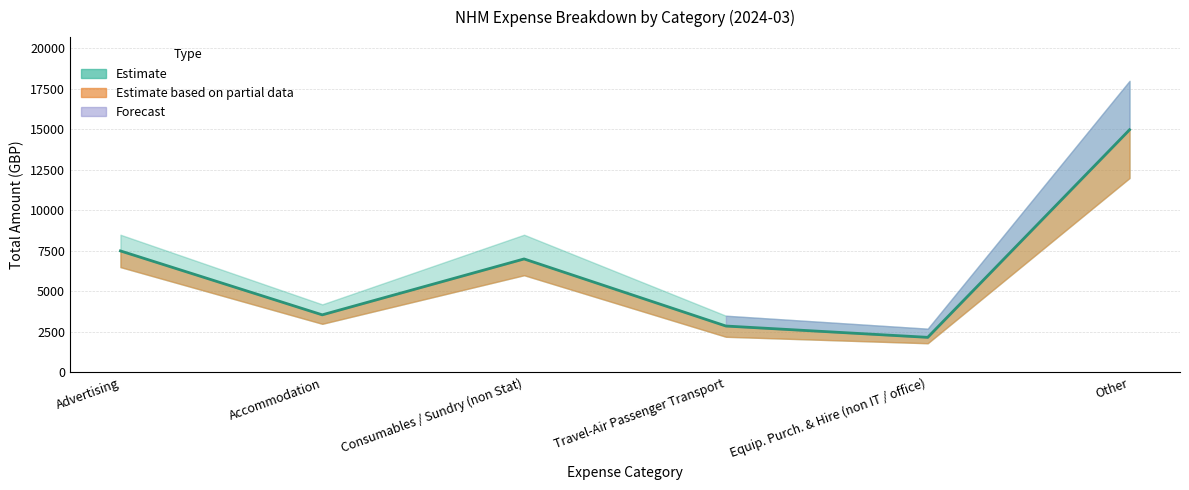

Is it true that the value at Equip. Purch. & Hire (non IT / office) is 3570.5?

False